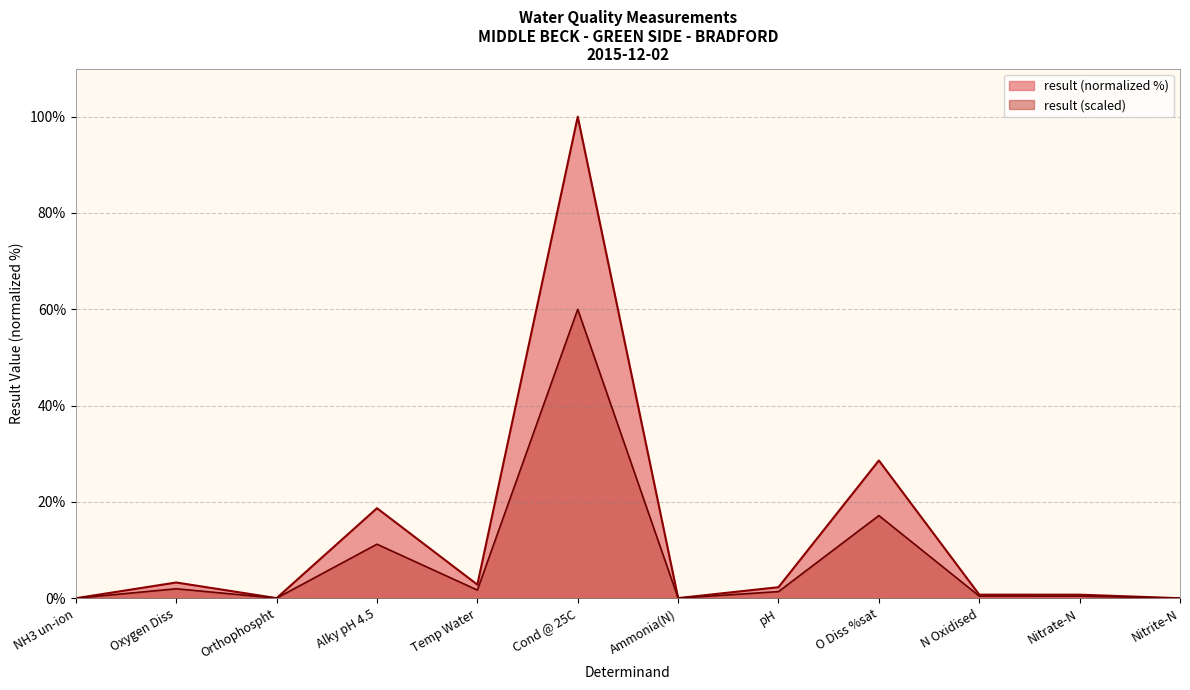

What is the maximum value shown in the chart?

100.0